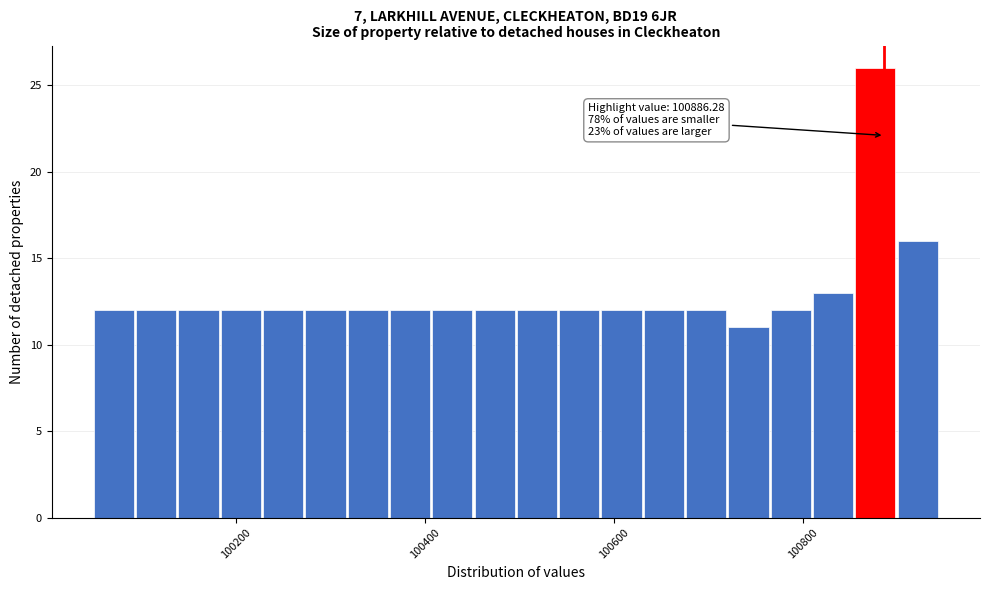

Read against the x-axis, roughly where is the centre of the tallest bar?

100880